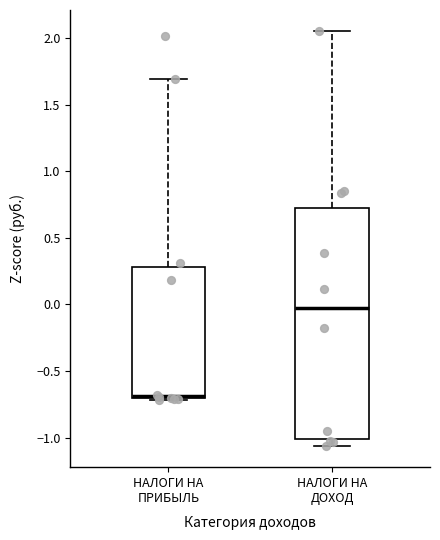

Which box has the lowest median line?

НАЛОГИ НА ПРИБЫЛЬ